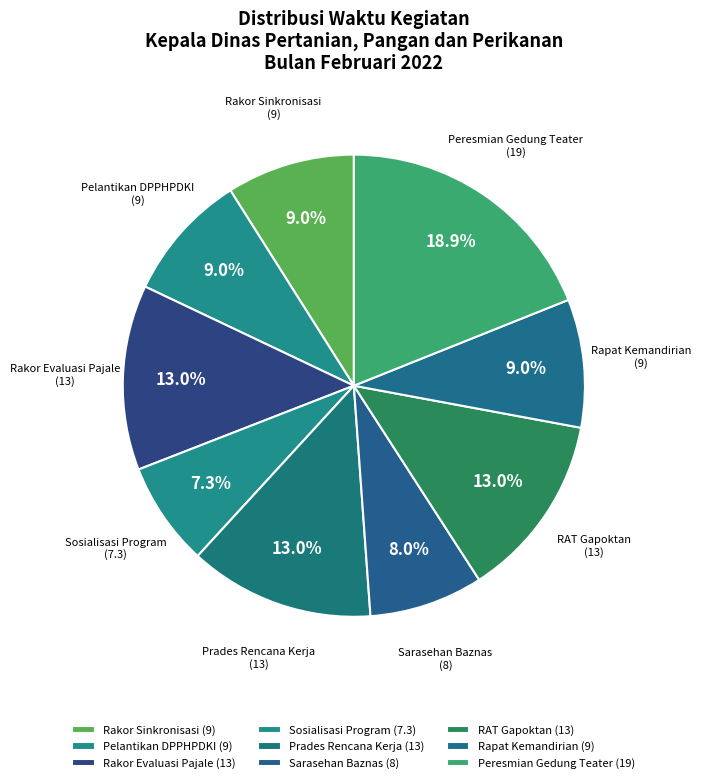

Approximately how many times larger is the value at Sosialisasi Program compared to Sarasehan Baznas?

0.9